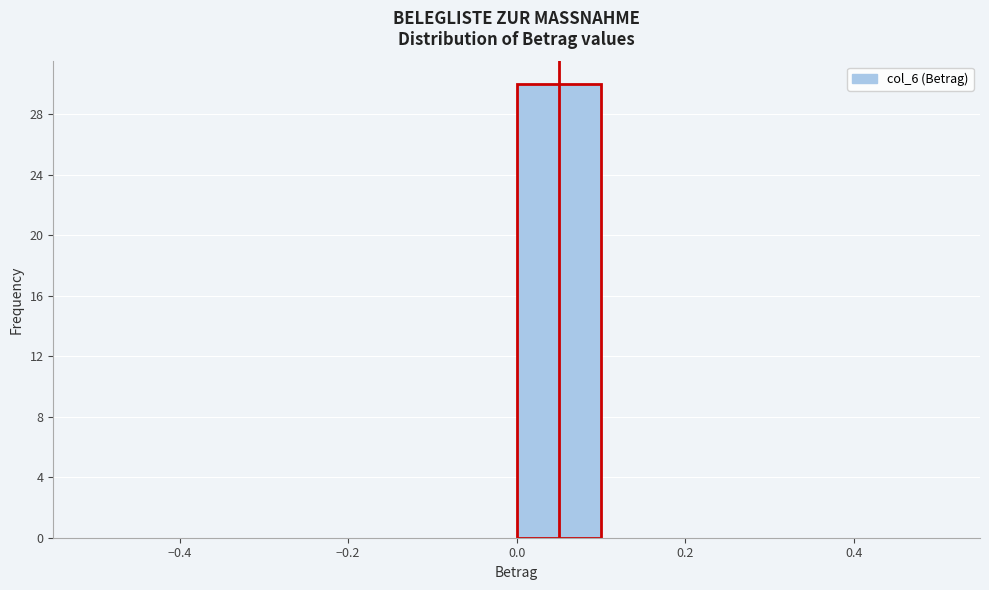

Reading left to right, list every bar in this chart as the range it spans on the x-axis followed by its height. The values are not printed on the chart, so give them approximately, as read against the axis.

-0.5 to -0.4: 0
-0.4 to -0.3: 0
-0.3 to -0.2: 0
-0.2 to -0.1: 0
-0.1 to 0.0: 0
0.0 to 0.1: 30
0.1 to 0.2: 0
0.2 to 0.3: 0
0.3 to 0.4: 0
0.4 to 0.5: 0